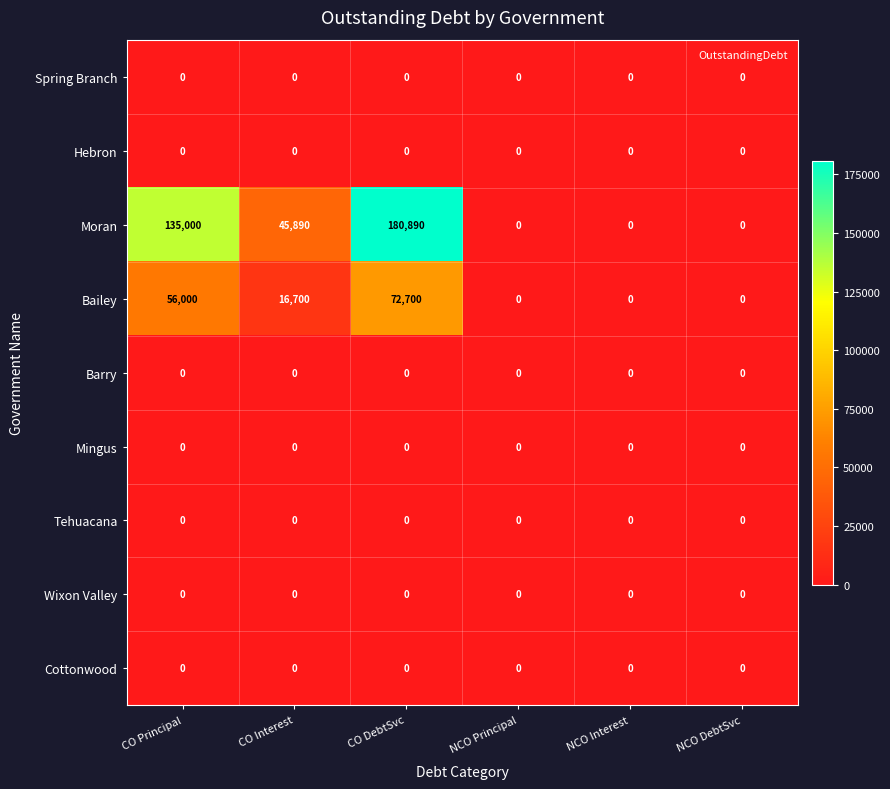

Which series has the widest spread of values?

Moran